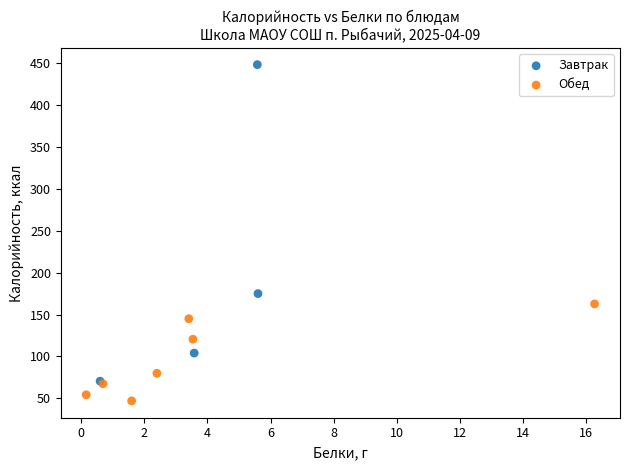

Which series reaches the minimum Y coordinate?

Обед